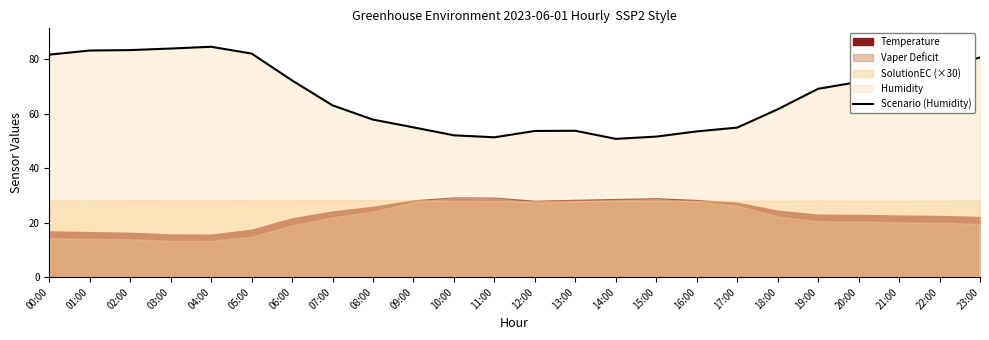

What is the value of the 22nd point from the left?

74.2